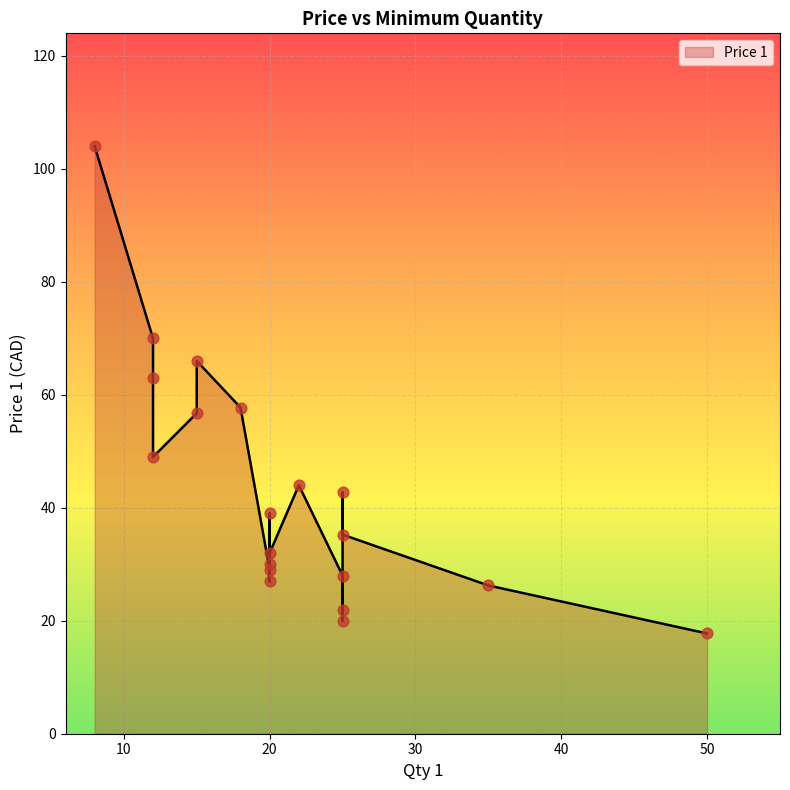

Approximately how many times larger is the value at 25 compared to 22?

0.6